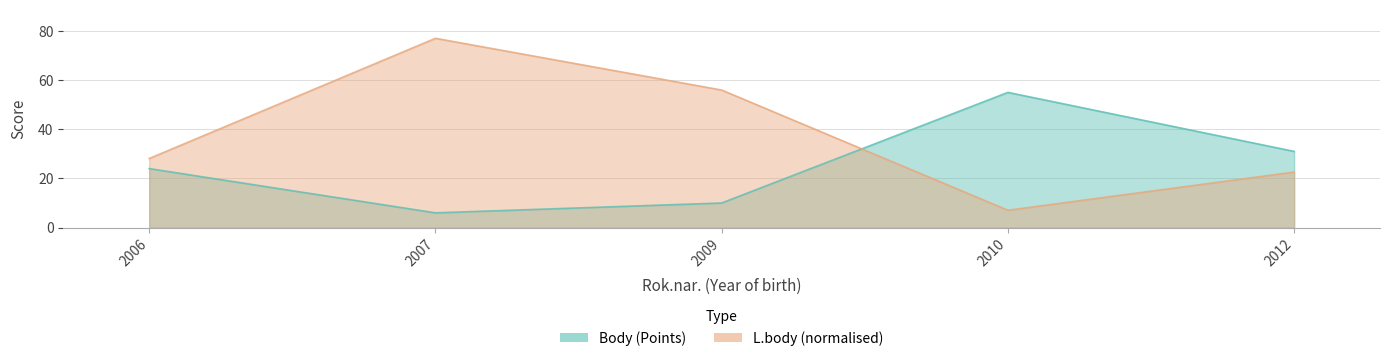

How many lines are shown in the chart?

2